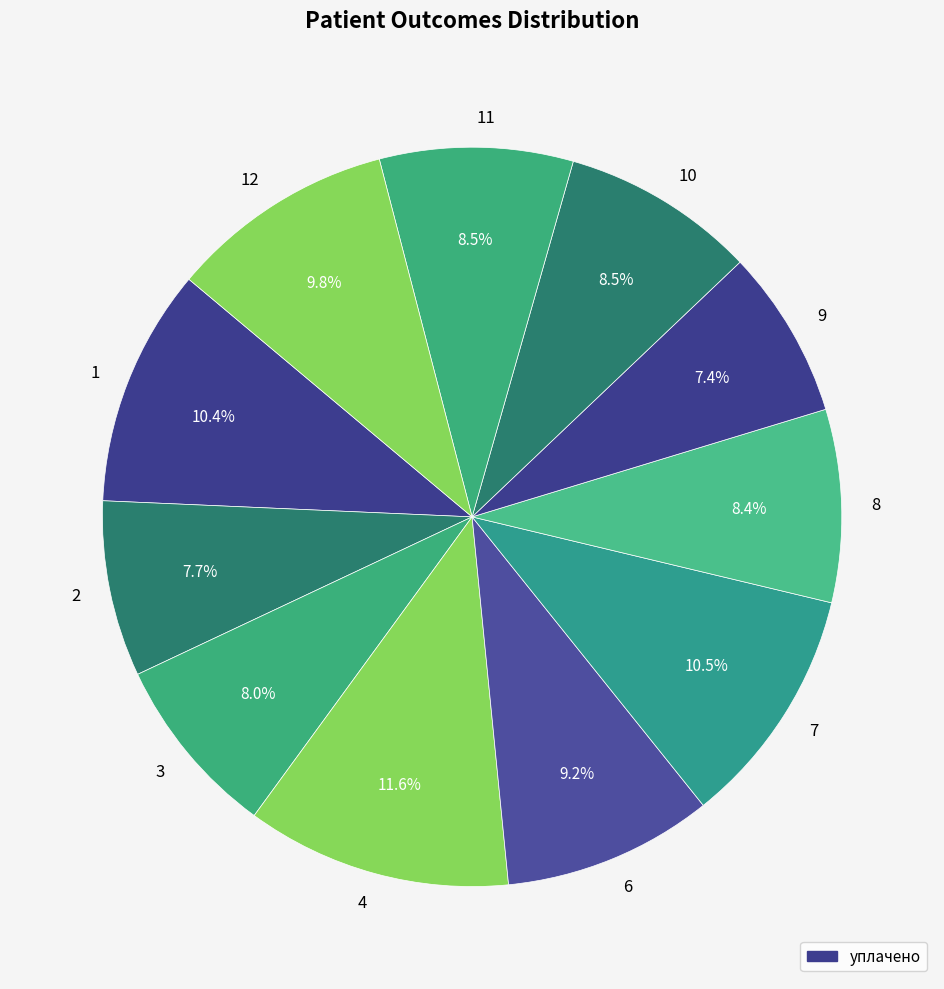

How many slices are in this pie chart?

11